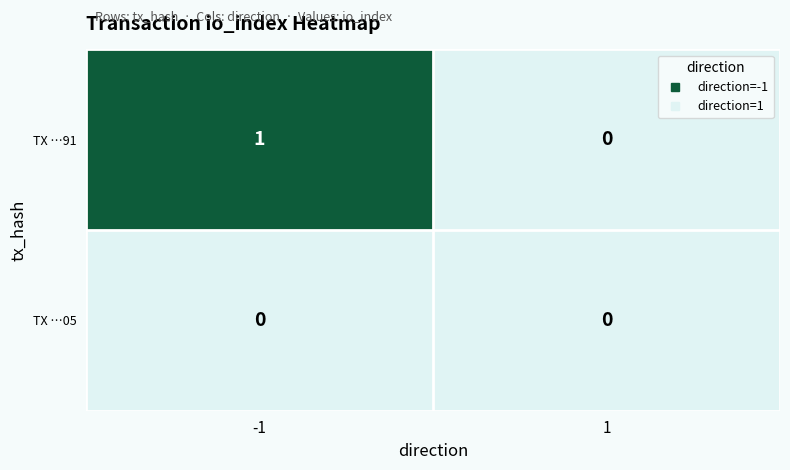

List the series in order of their peak value, lowest first.

TX …05, TX …91